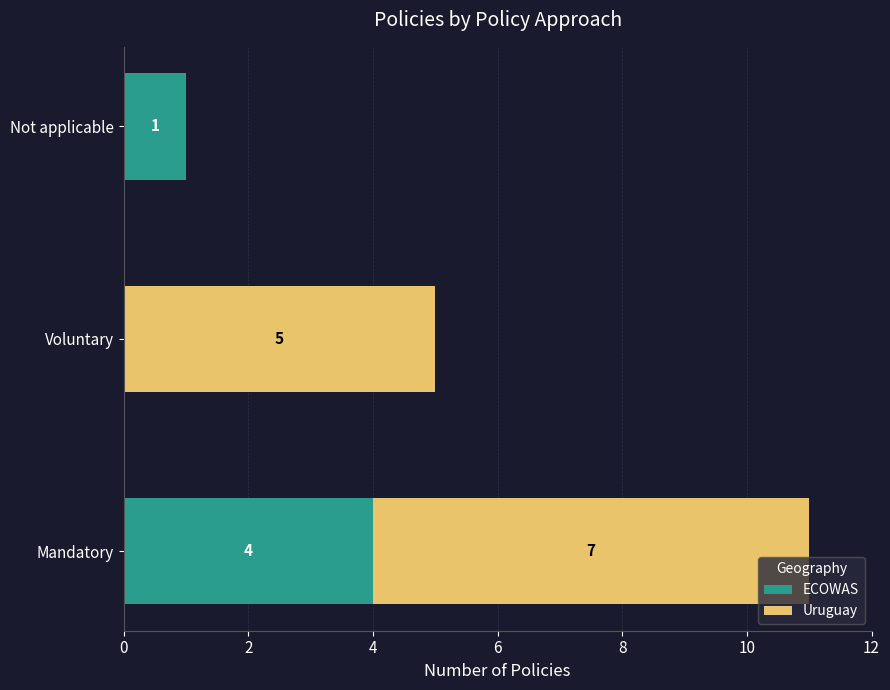

True or false: ECOWAS has a value of 1 at Not applicable.

True